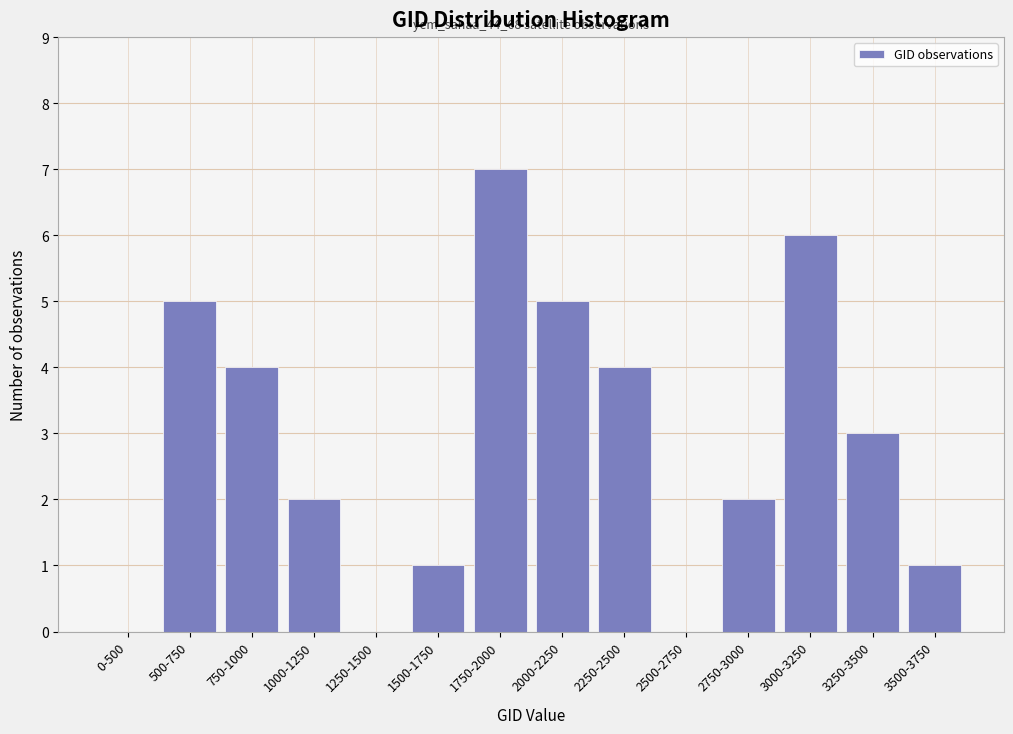

Reading right to left, transcribe all the data shown in this chart.

3500-3750=1	3250-3500=3	3000-3250=6	2750-3000=2	2500-2750=0	2250-2500=4	2000-2250=5	1750-2000=7	1500-1750=1	1250-1500=0	1000-1250=2	750-1000=4	500-750=5	0-500=0